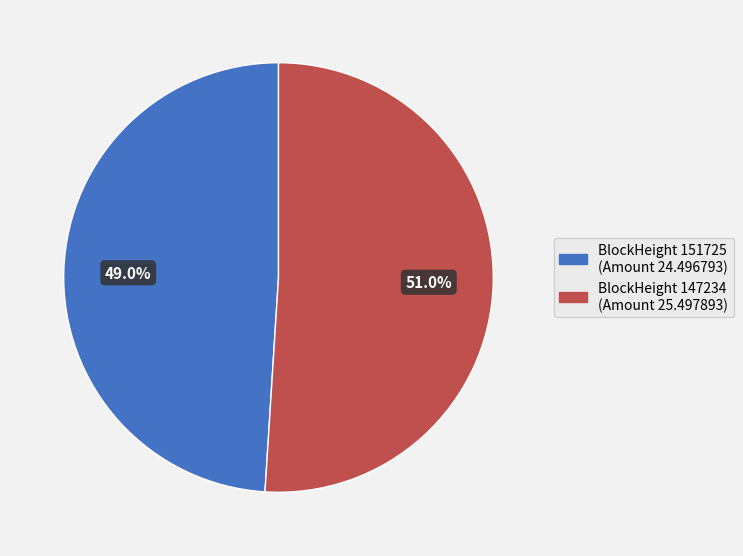

Count the number of slices in the pie.

2